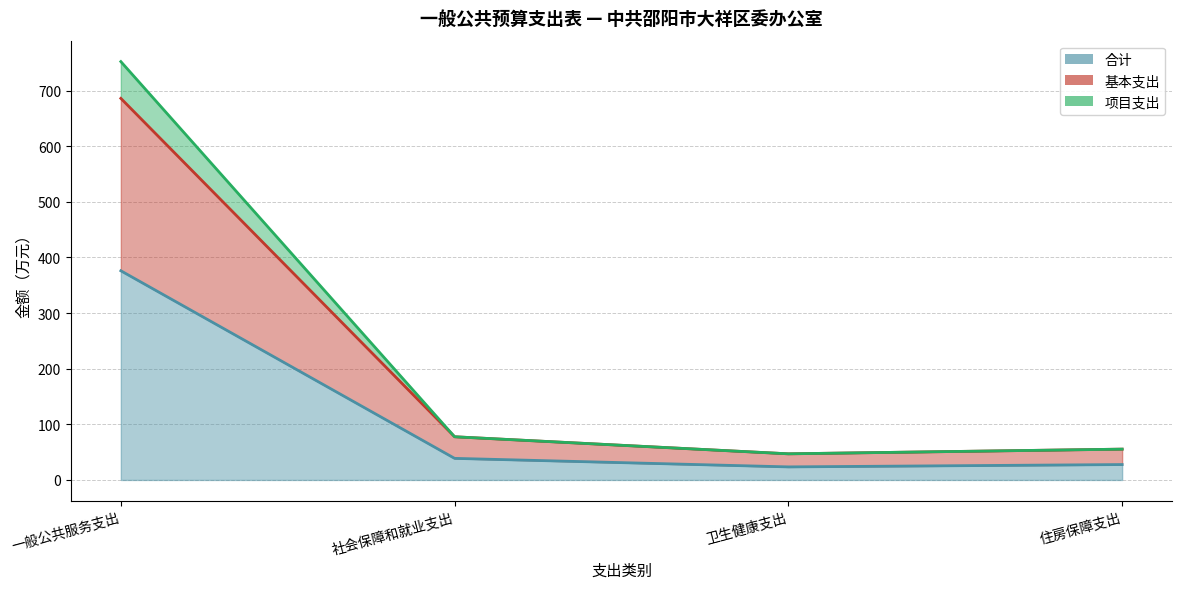

What is the difference between the second highest and minimum values in the 合计 series?

15.3